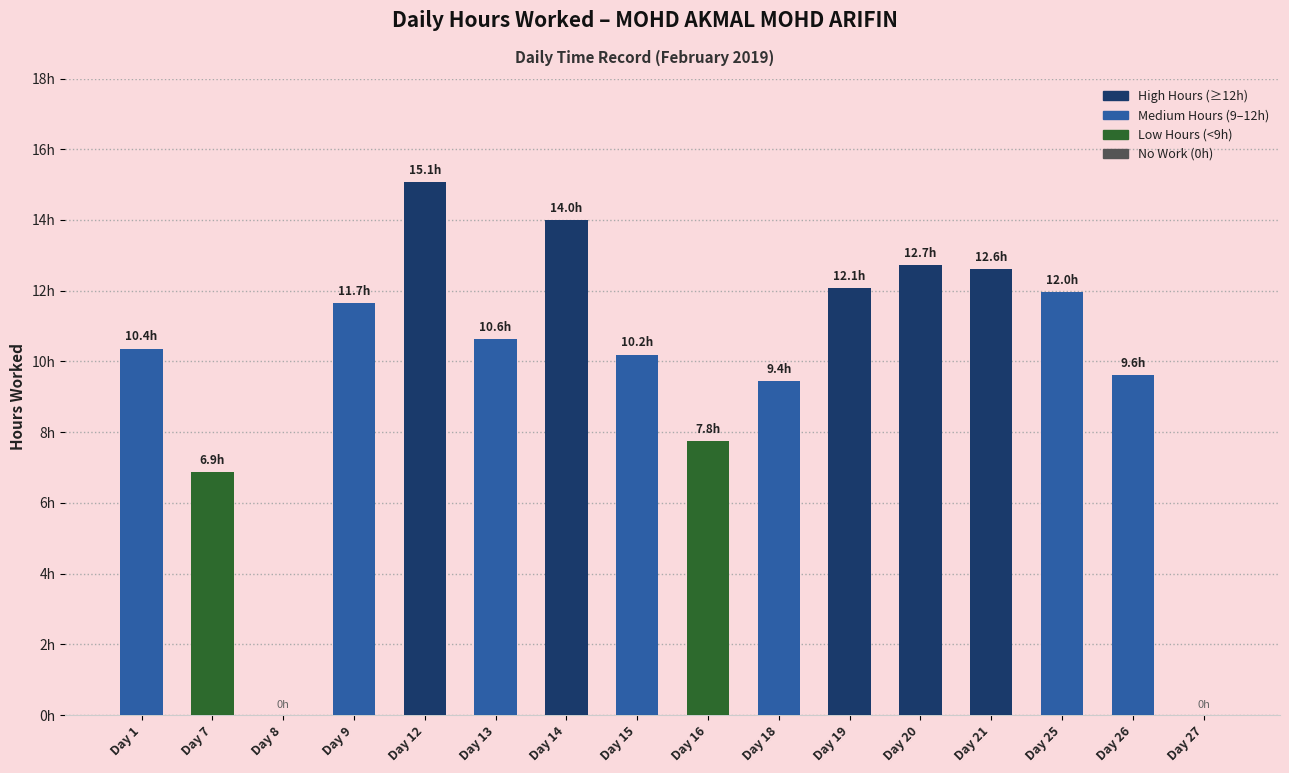

At which label is the value closest to 7?

Day 7